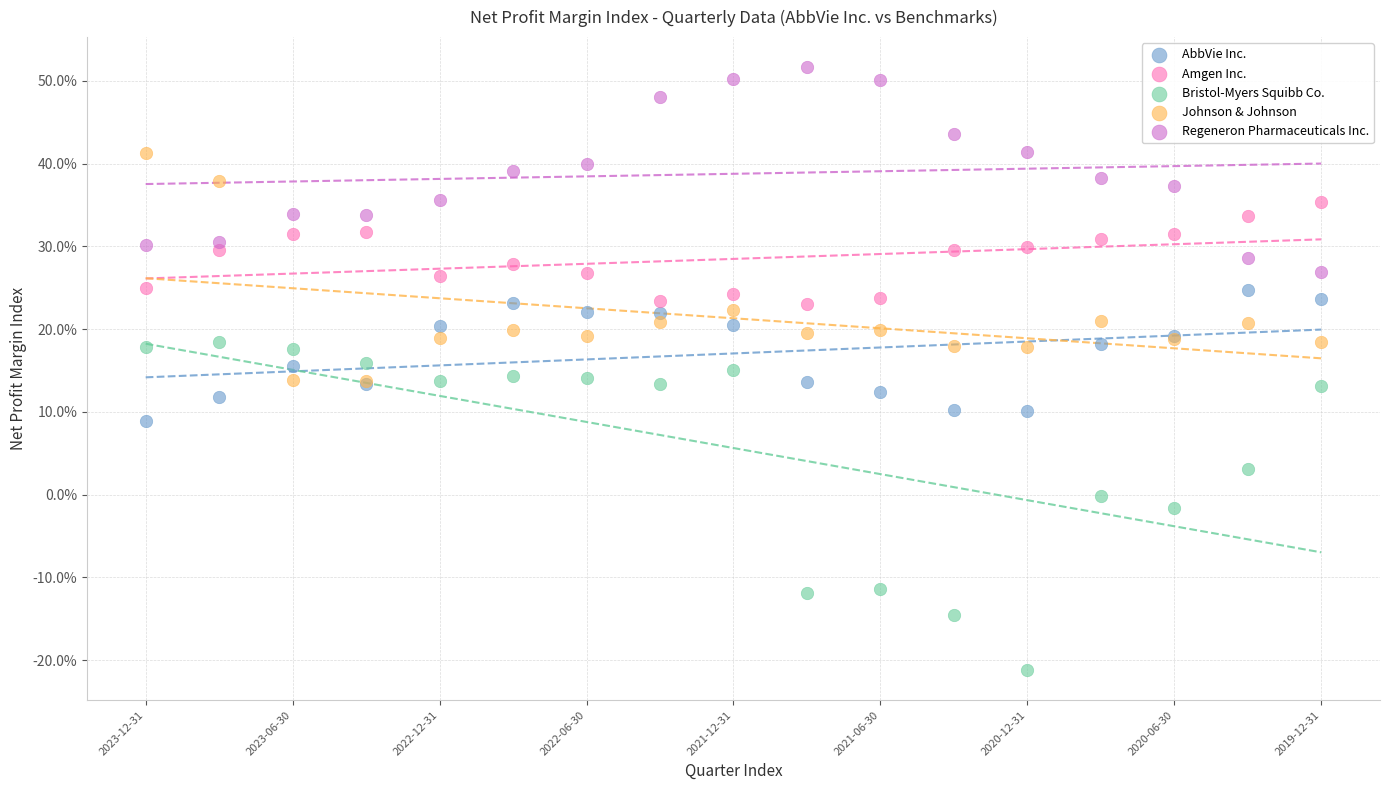

Which series contains the highest Y value?

Regeneron Pharmaceuticals Inc.